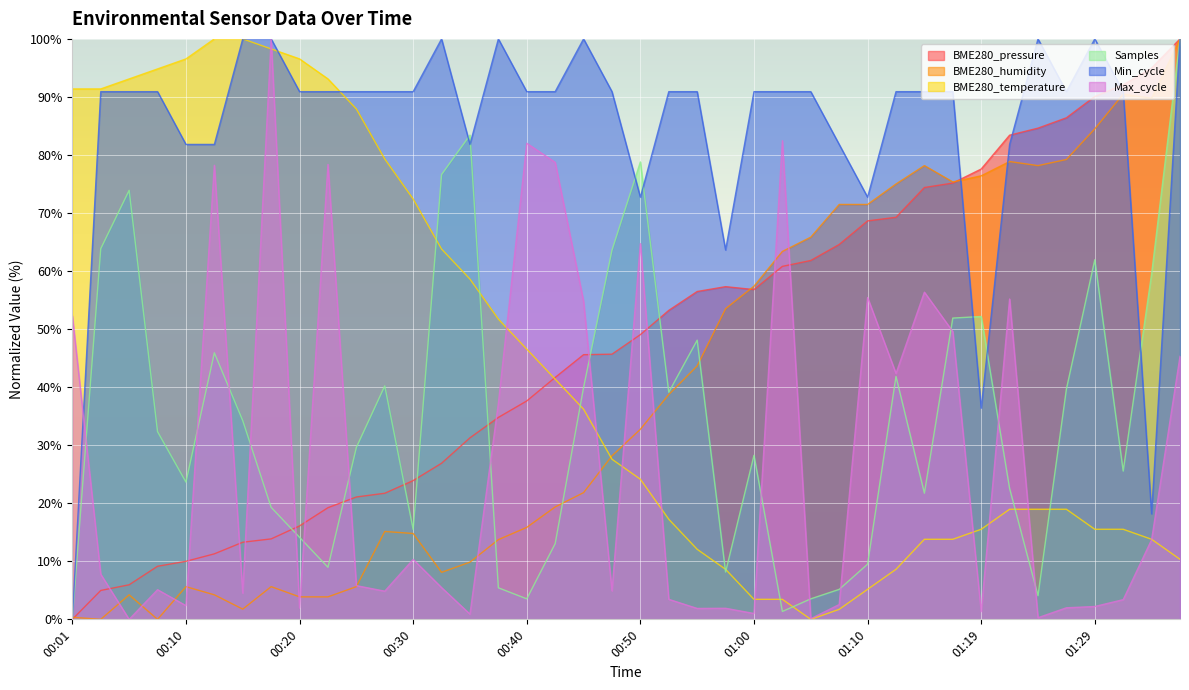

At which label does Max_cycle first exceed 5?

00:01